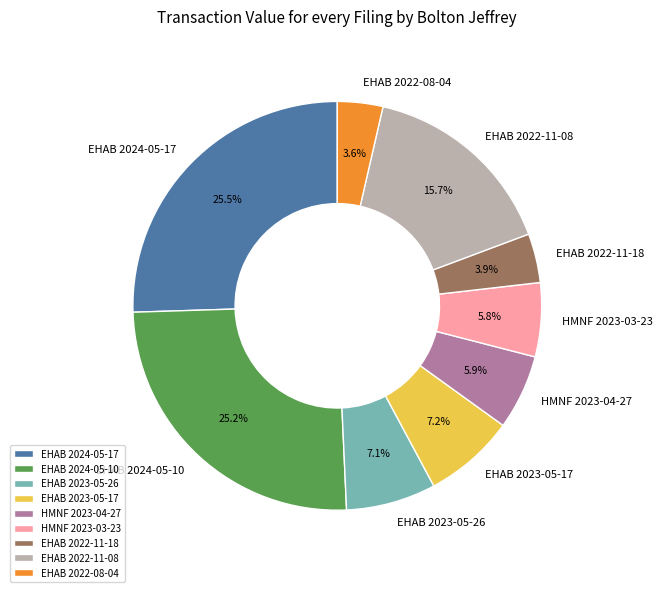

To the nearest percent, what portion does EHAB 2024-05-10 represent?

25%